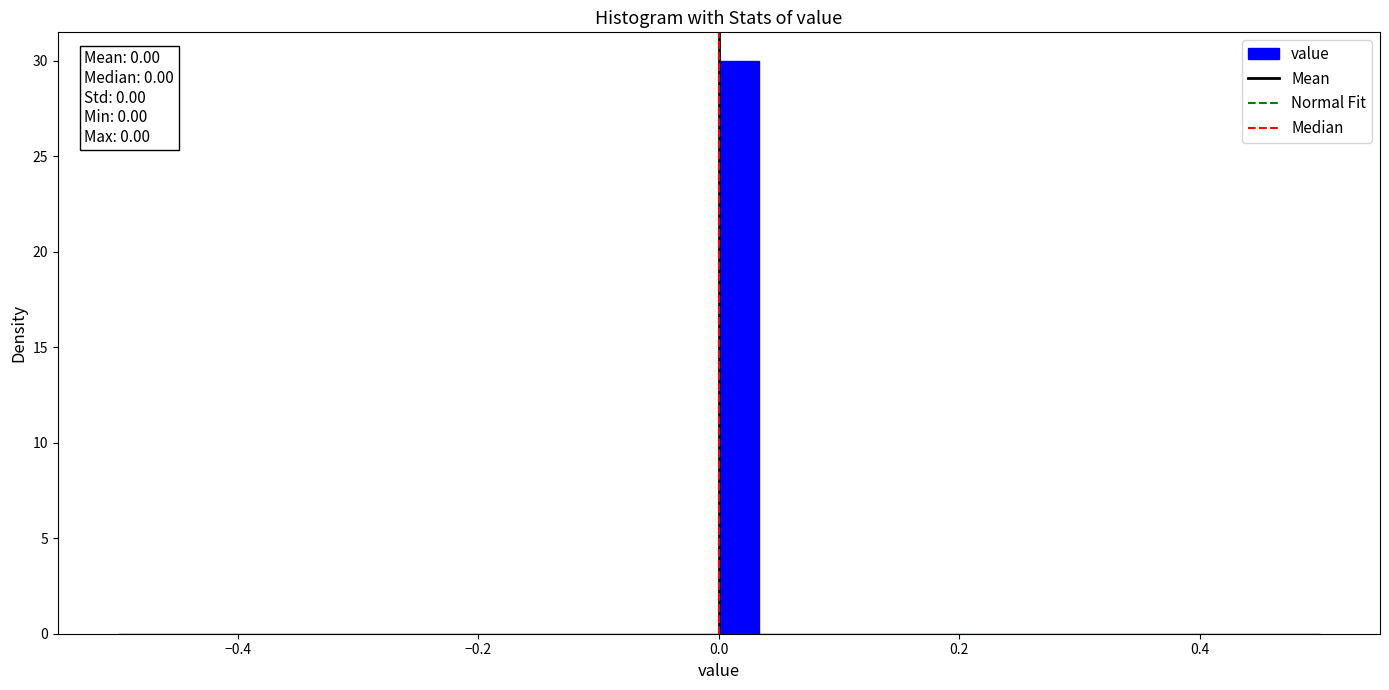

Read against the x-axis, roughly where is the centre of the tallest bar?

0.02